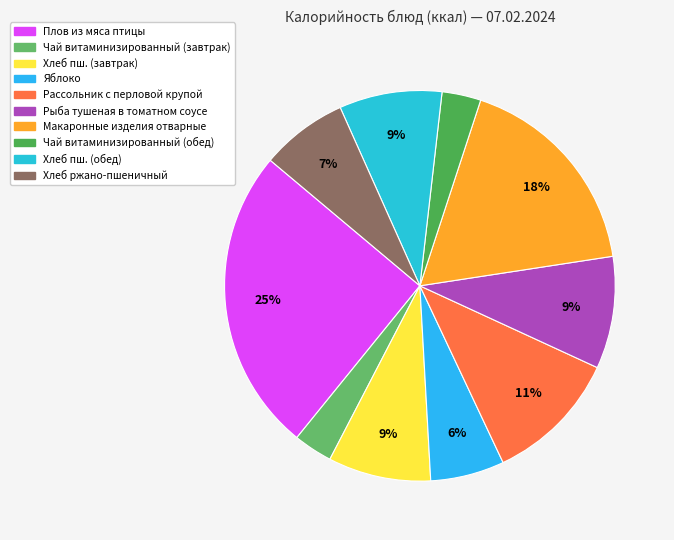

Count the number of slices in the pie.

10